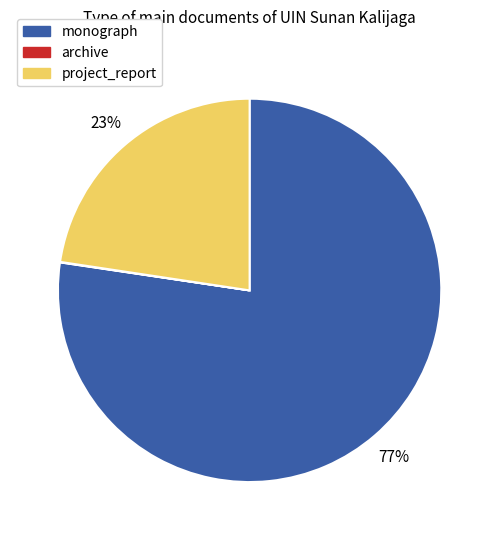

Is project_report the majority of the pie?

No